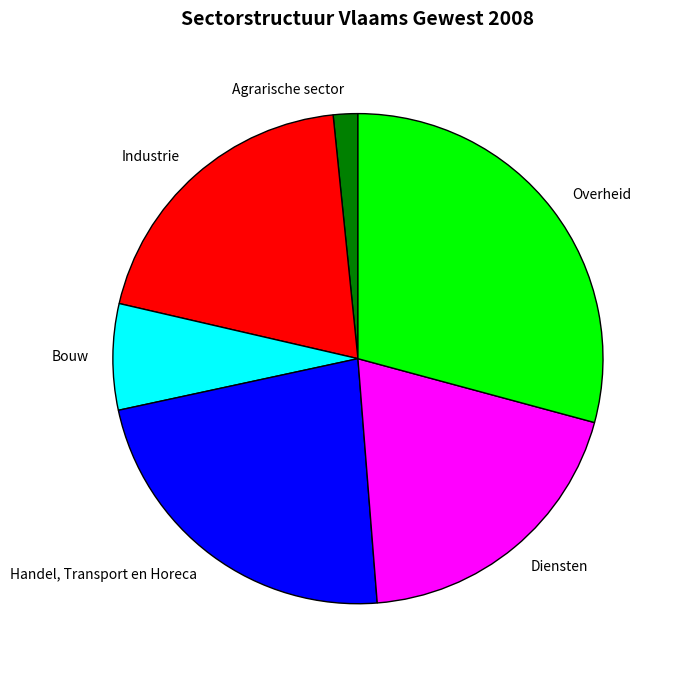

Which category has the smallest portion of the pie?

Agrarische sector